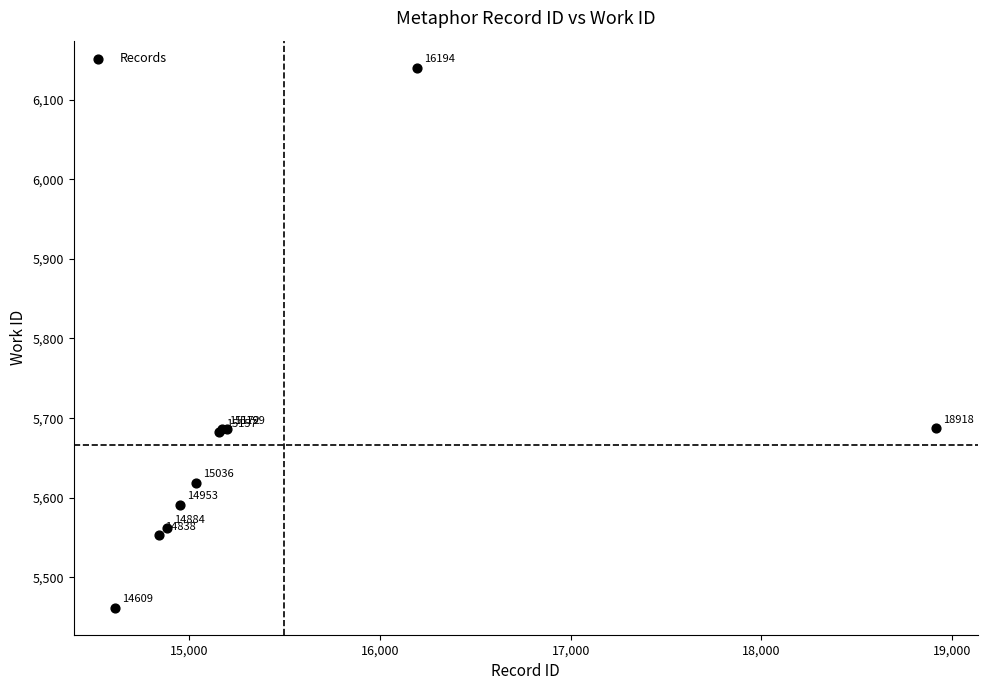

What Y value in the scatter plot is closest to 5801?

5687